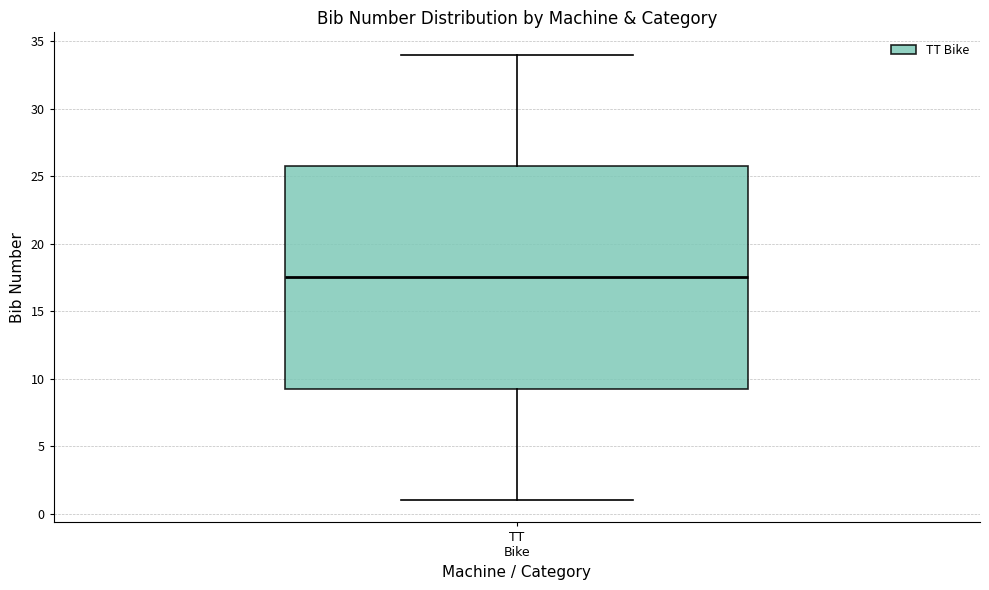

Where does the median line of the box for TT Bike sit on the y-axis? The values are not printed on the chart, so give them approximately, as read against the axis.

17.5